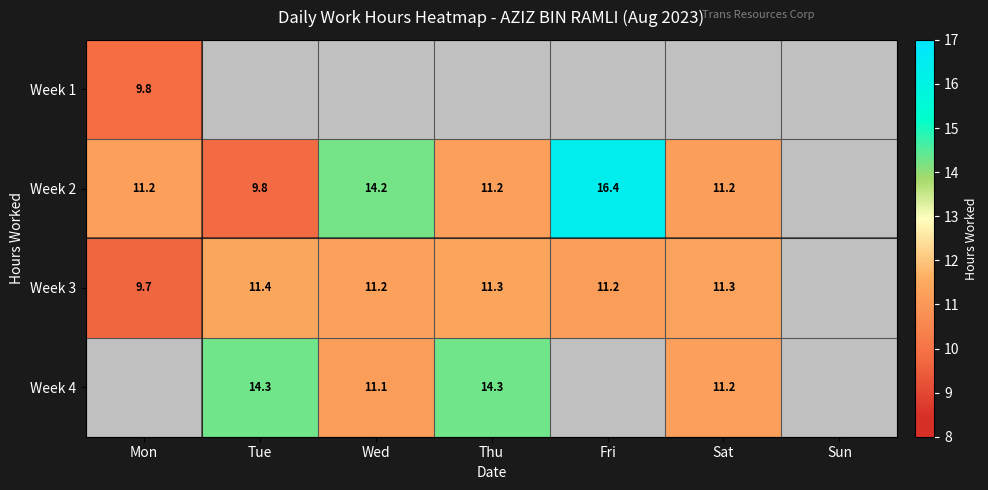

True or false: Week 3 has a value of 19.6 at Thu.

False